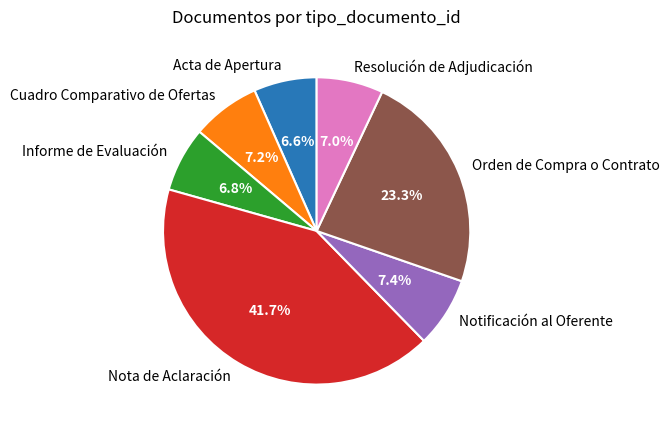

Is there a majority slice in this chart?

No